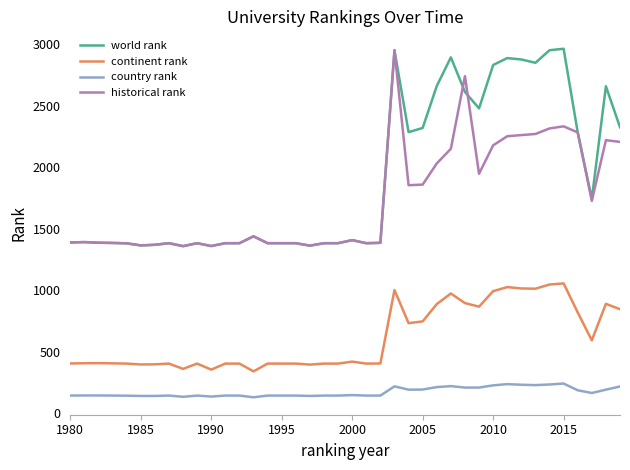

Which series has the largest total across all categories?

world rank